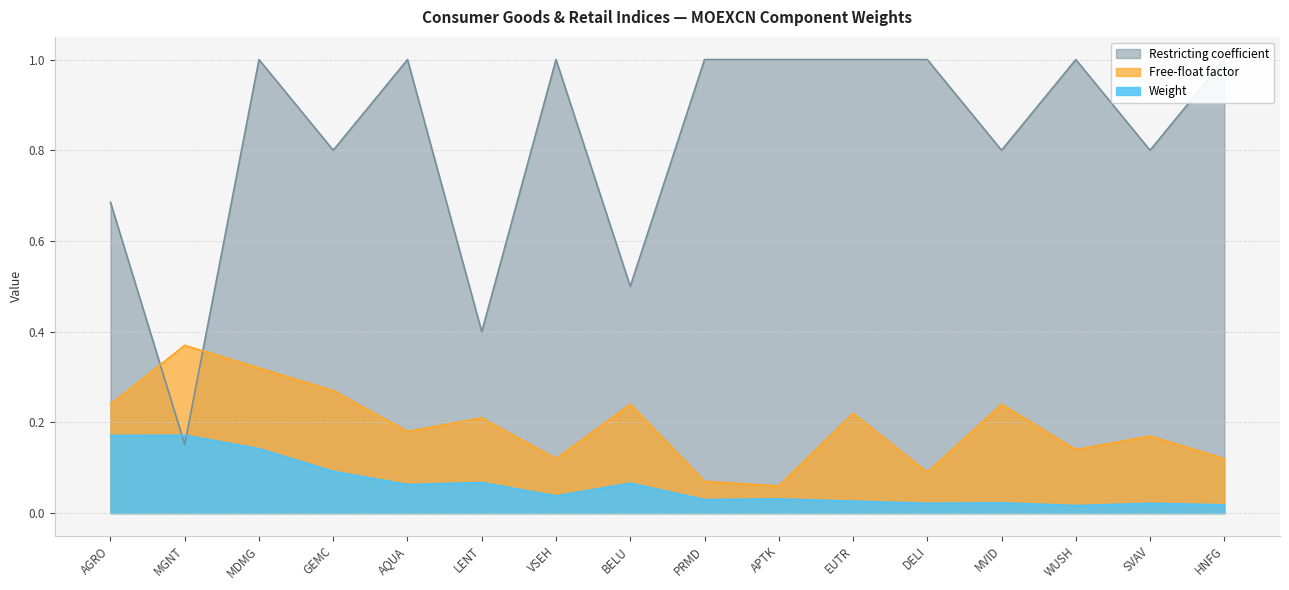

Reading left to right, what are all the values shown in this chart?

Weight: AGRO=0.2	MGNT=0.2	MDMG=0.1	GEMC=0.1	AQUA=0.1	LENT=0.1	VSEH=0.0	BELU=0.1	PRMD=0.0	APTK=0.0	EUTR=0.0	DELI=0.0	MVID=0.0	WUSH=0.0	SVAV=0.0	HNFG=0.0
Free-float factor: AGRO=0.2	MGNT=0.4	MDMG=0.3	GEMC=0.3	AQUA=0.2	LENT=0.2	VSEH=0.1	BELU=0.2	PRMD=0.1	APTK=0.1	EUTR=0.2	DELI=0.1	MVID=0.2	WUSH=0.1	SVAV=0.2	HNFG=0.1
Restricting coefficient: AGRO=0.7	MGNT=0.2	MDMG=1.0	GEMC=0.8	AQUA=1.0	LENT=0.4	VSEH=1.0	BELU=0.5	PRMD=1.0	APTK=1.0	EUTR=1.0	DELI=1.0	MVID=0.8	WUSH=1.0	SVAV=0.8	HNFG=1.0